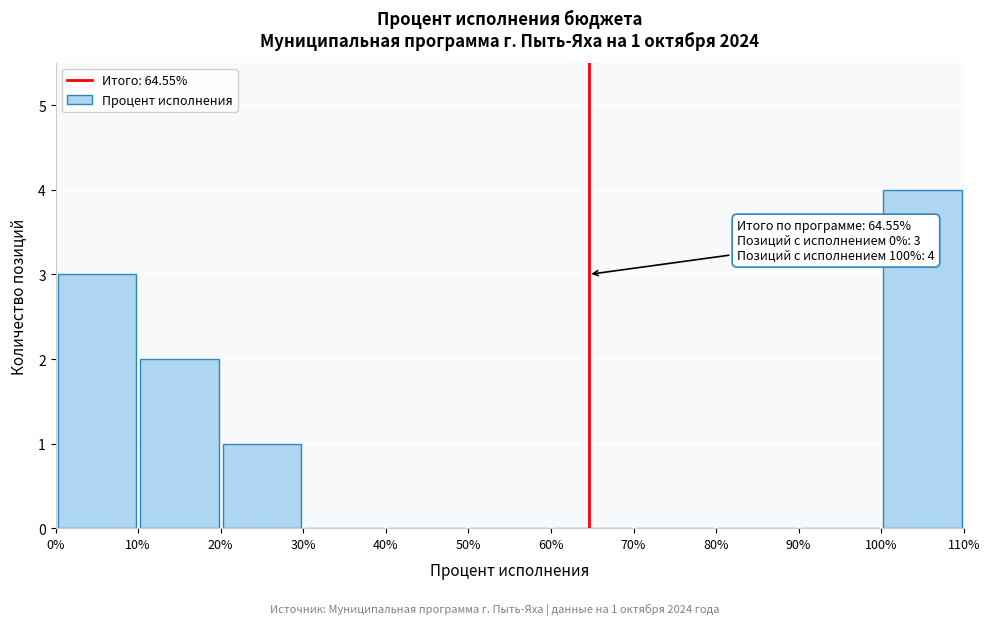

Which range on the x-axis has the tallest bar?

100% to 110%